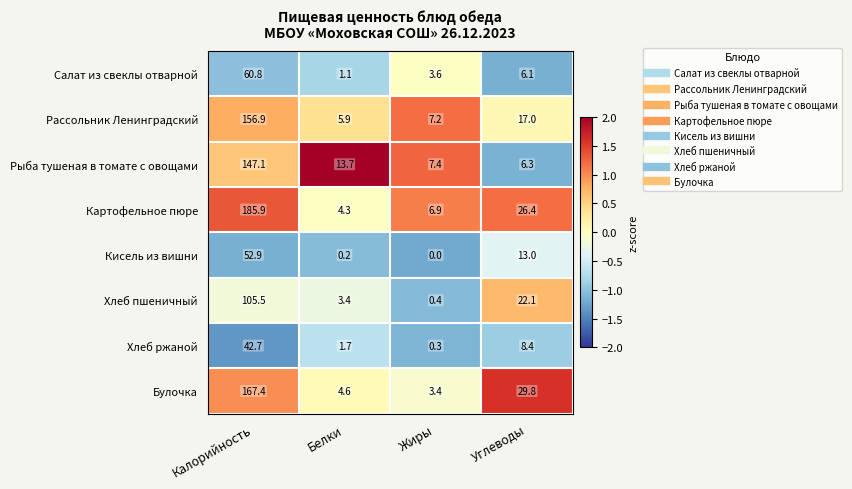

How many categories are shown in the chart?

4